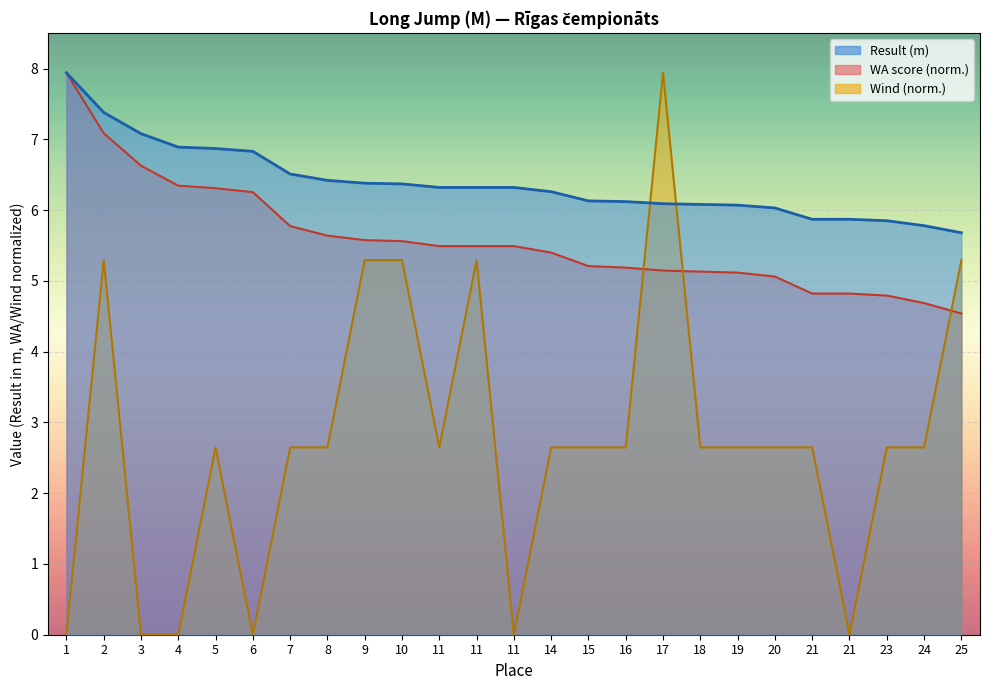

Which has a higher value, 11 or 15?

11